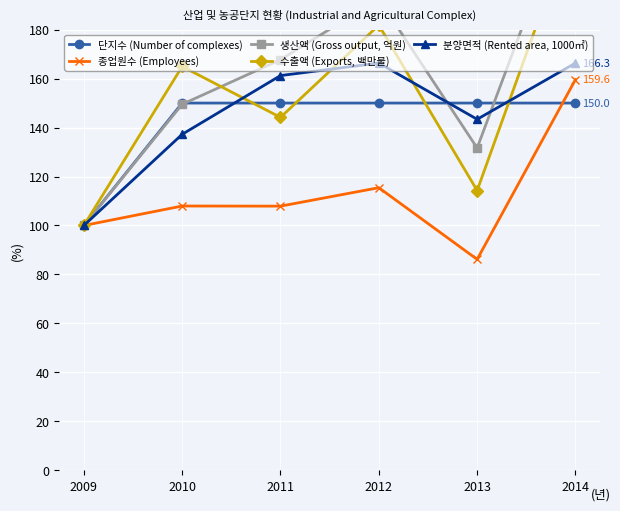

What is the difference between the 종업원수 (Employees) values at 2013 and 2010?

21.8